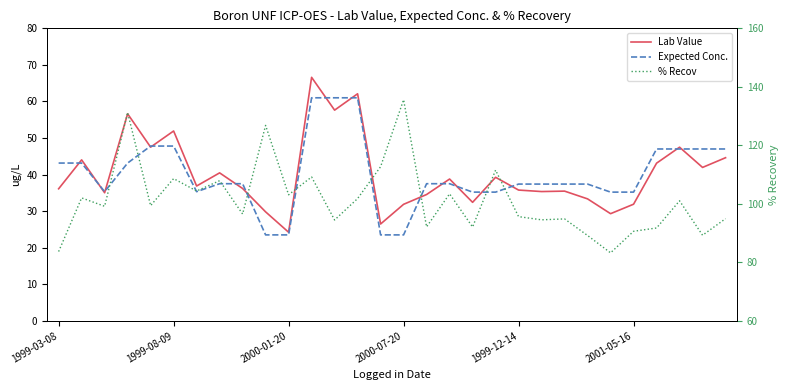

What is the value of the Lab Value point at the 23rd from the left?

35.5